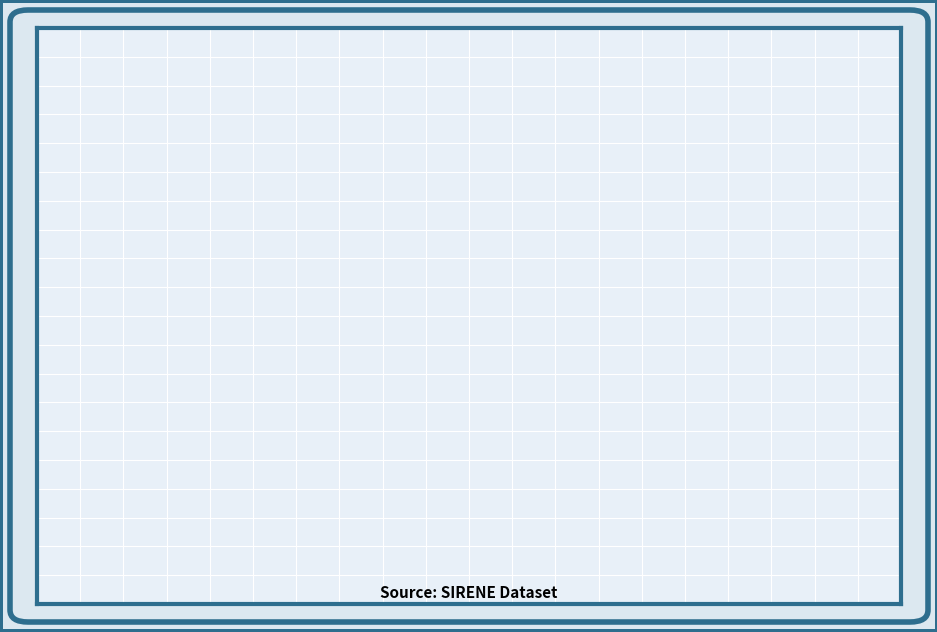

Approximately how many times larger is the value at NAP: 19% compared to NAF1993: 3%?

5.5